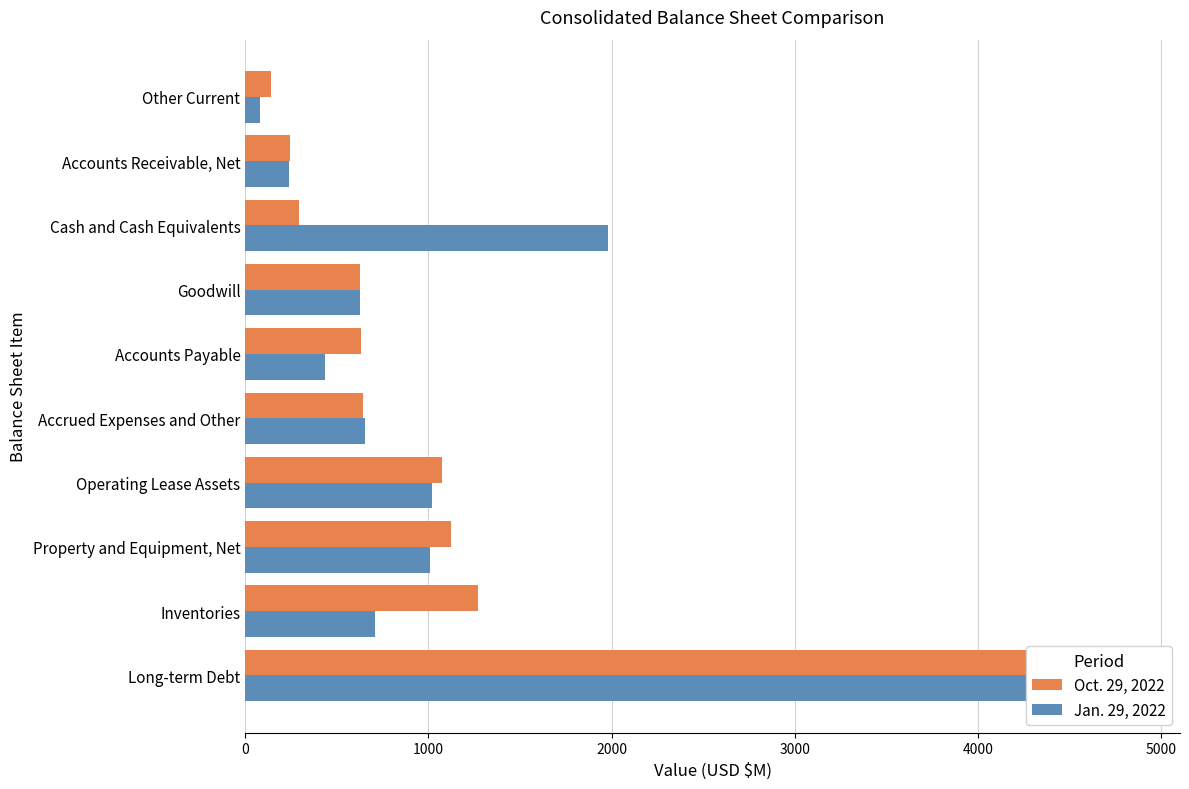

Are the bars grouped side by side (vs. stacked)?

Yes